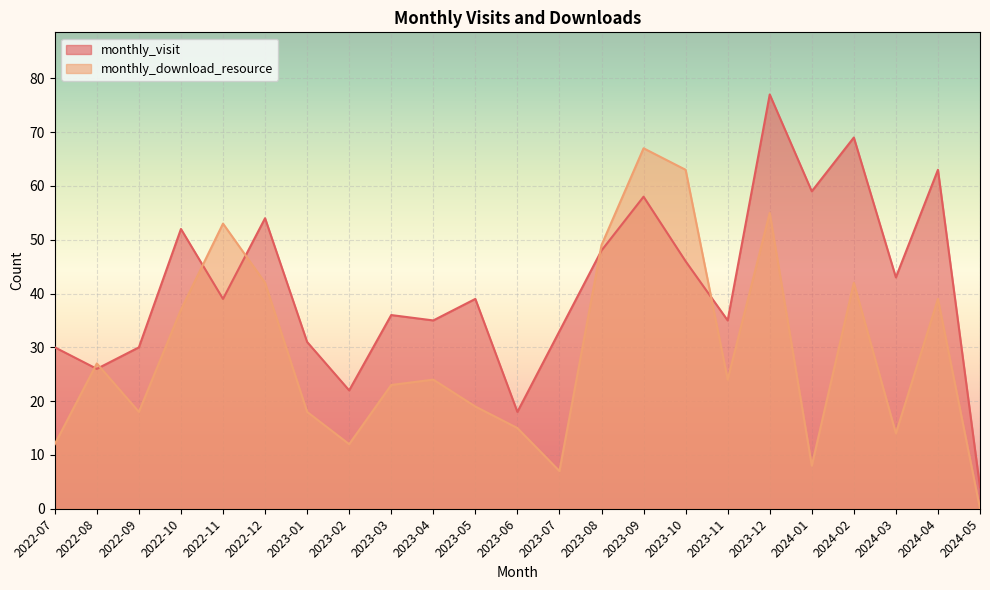

The value of monthly_visit at 2023-10 is 20. True or false?

False